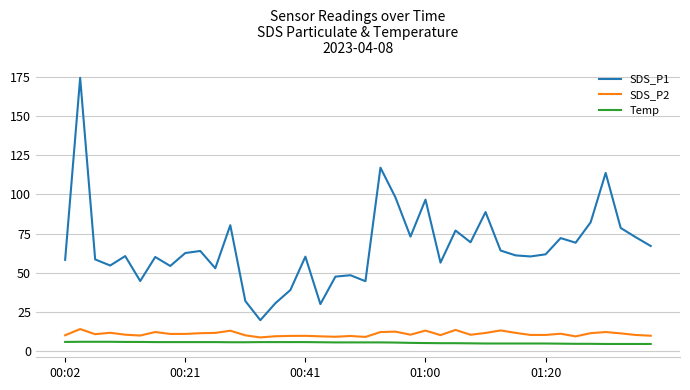

What is the lowest value of the SDS_P2 series?

8.7